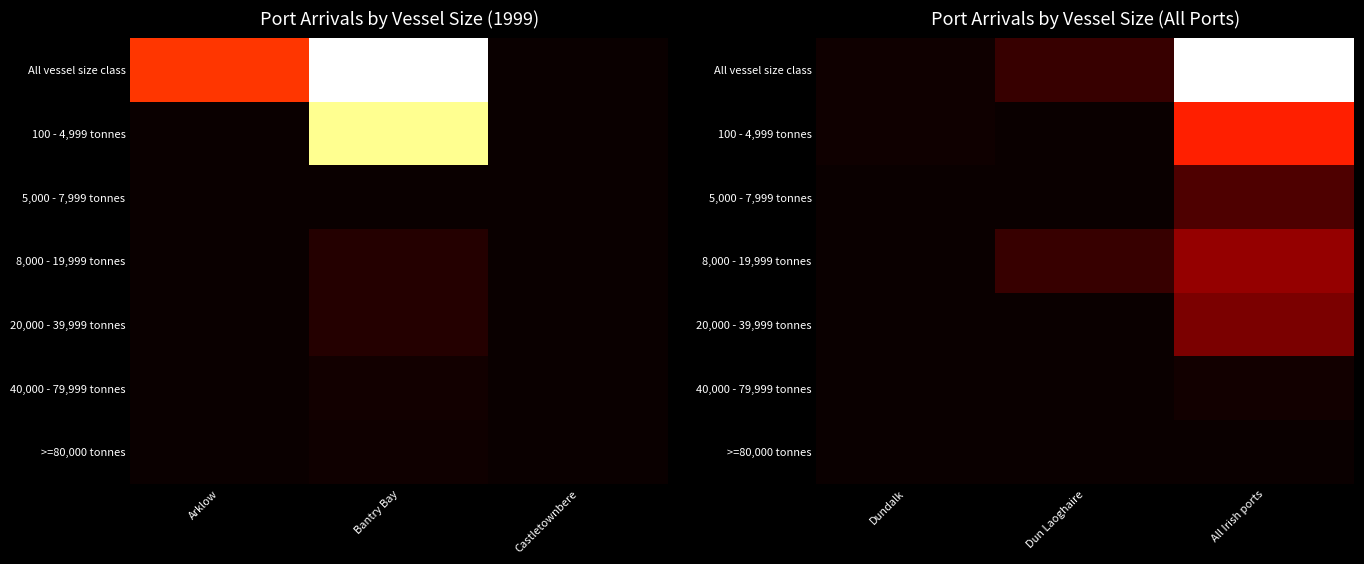

At how many categories does at least one series exceed 3701?

1